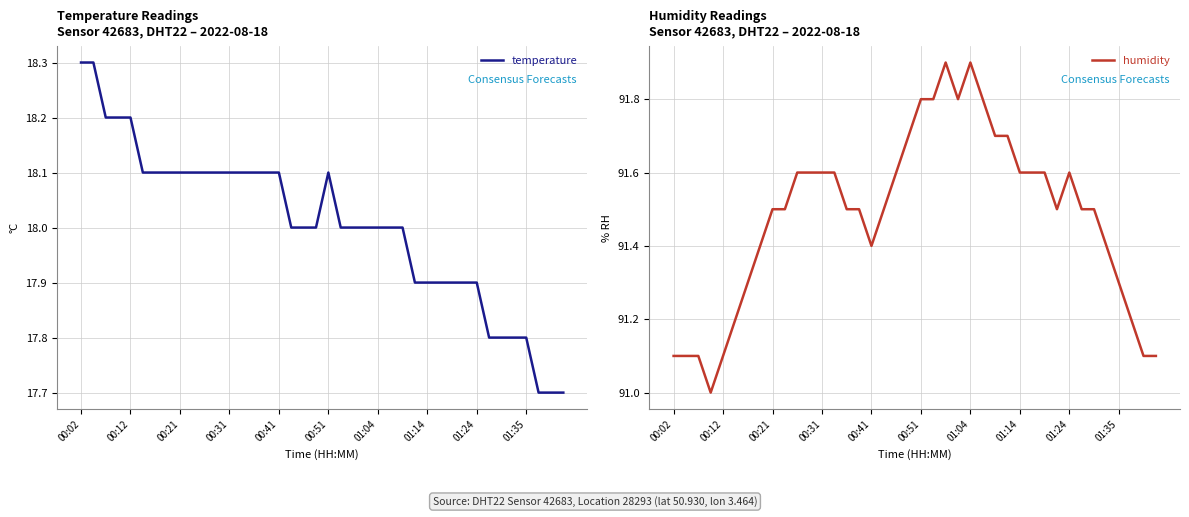

At how many categories does at least one series exceed 65?

40